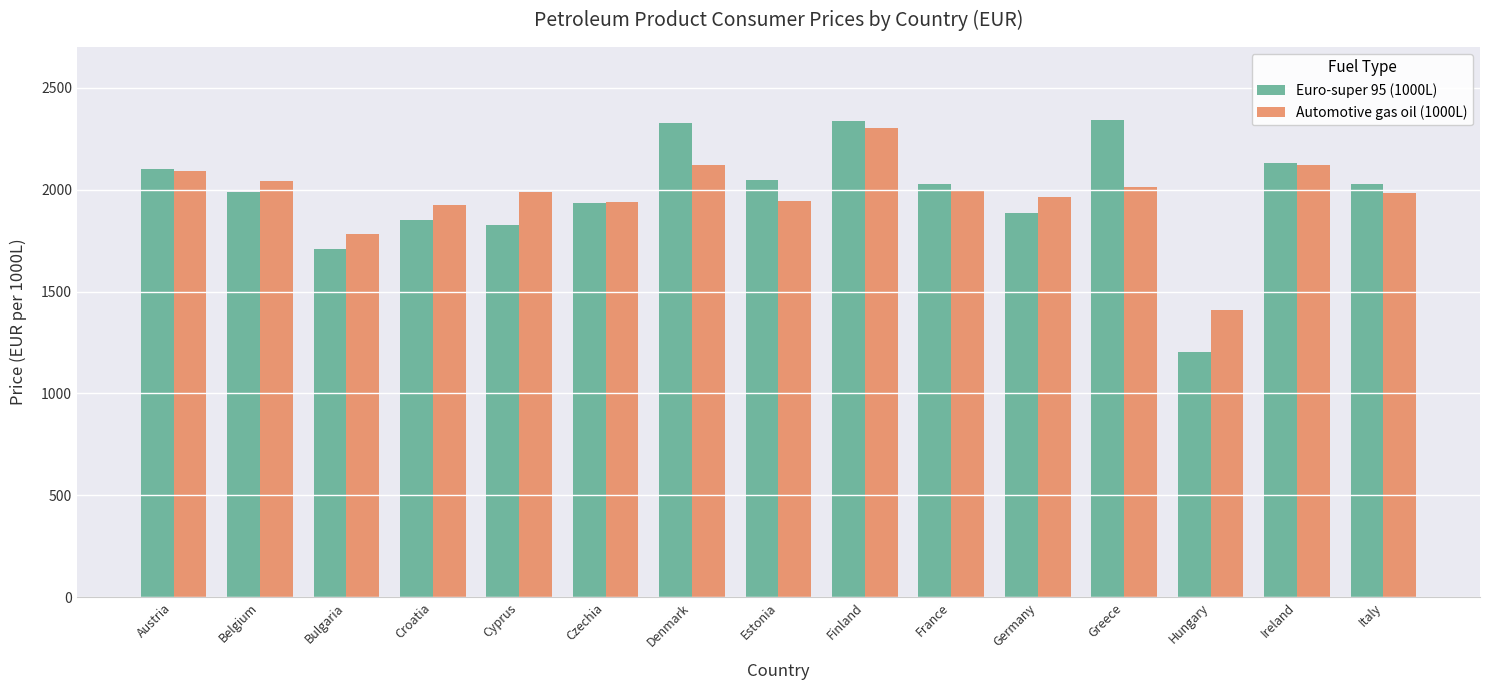

What is the label of the 9th bar from the right?

Denmark